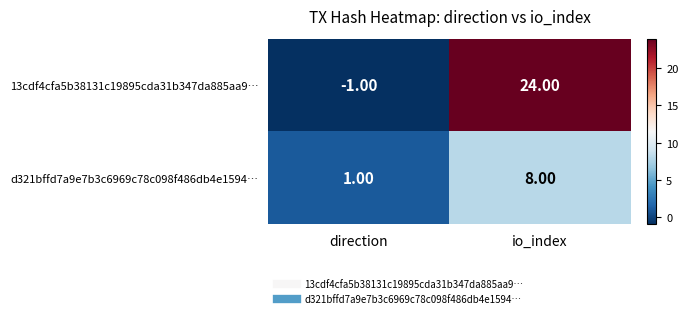

Which series has the largest range (max minus min)?

13cdf4cfa5b38131c19895cda31b347da885aa9…